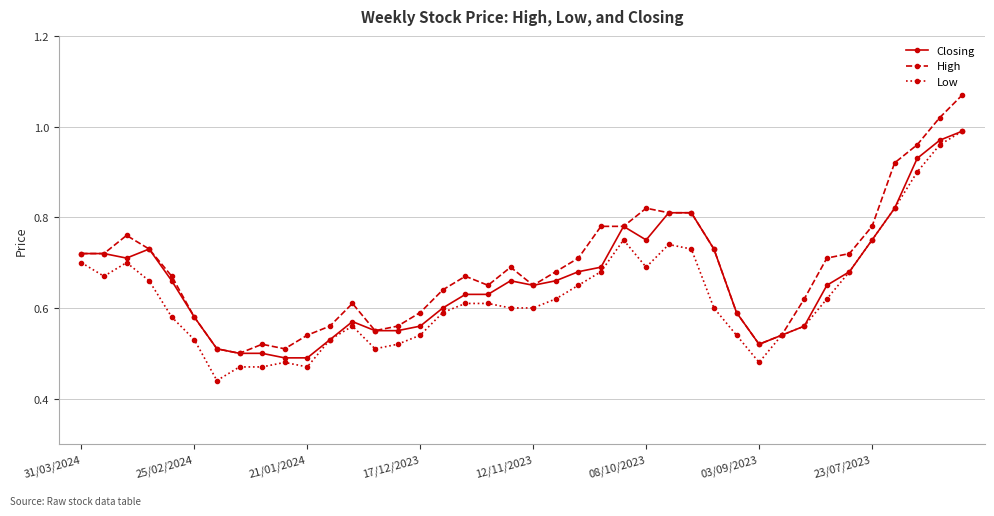

True or false: Low has more than 0 points higher than both neighbors.

True